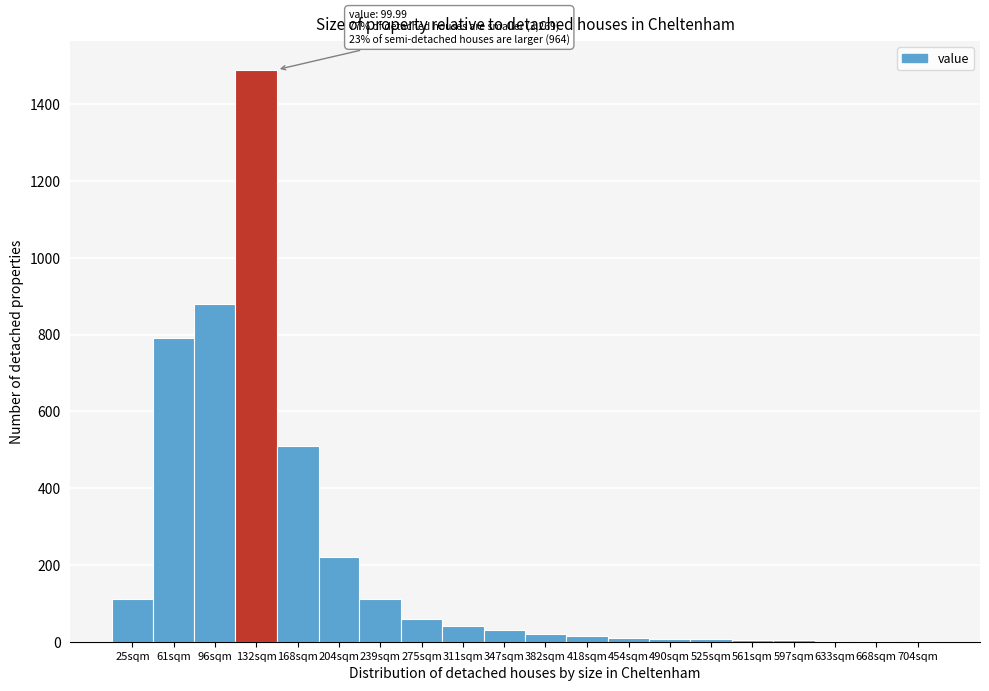

At which label is the value closest to 745?

61sqm